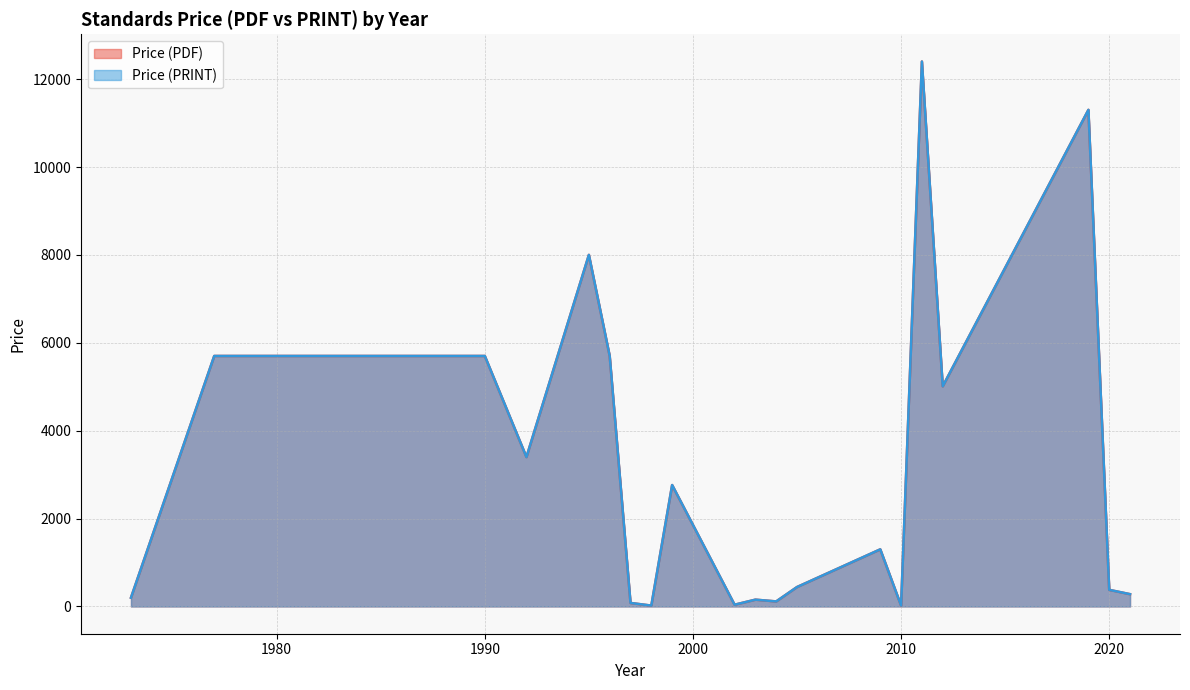

How many lines are shown in the chart?

2